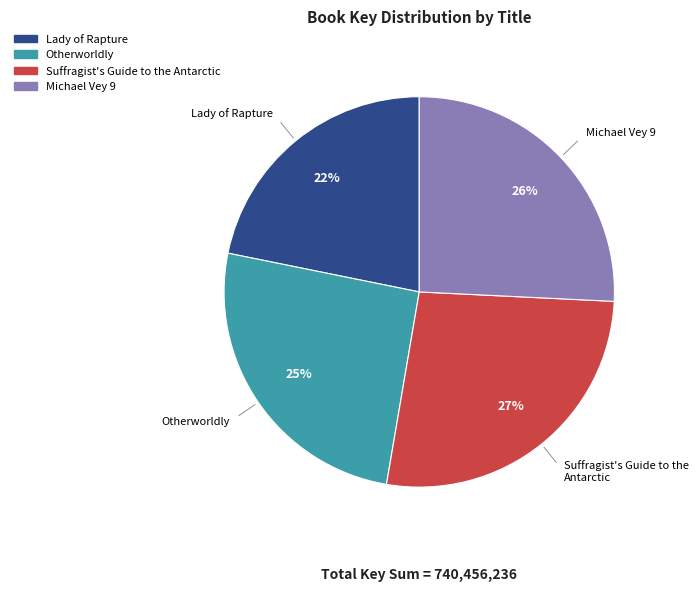

What percentage is the Otherworldly slice, to the nearest percent?

25%